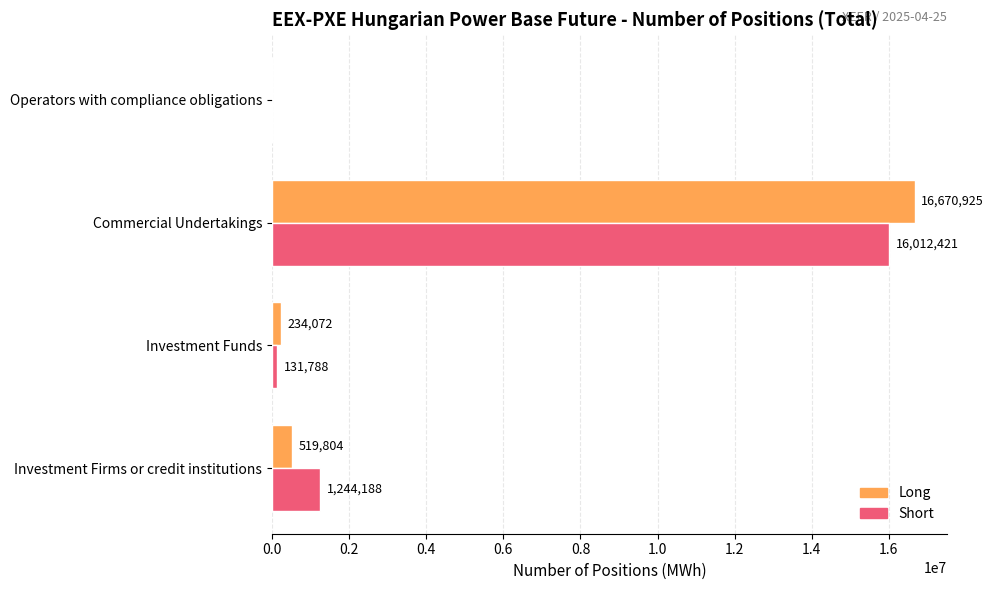

True or false: Long has a value of 519804 at Investment Firms or credit institutions.

True